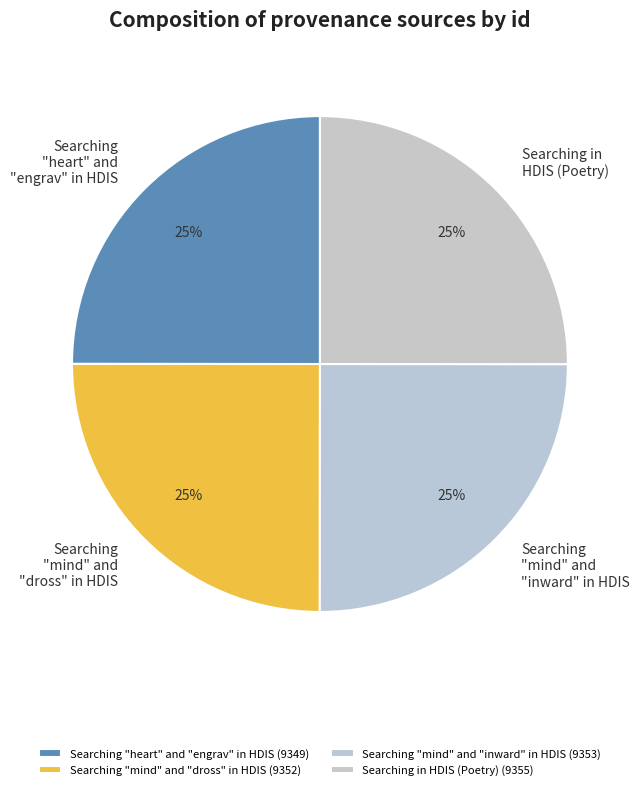

True or false: Searching in HDIS (Poetry) accounts for 25% of the total.

True